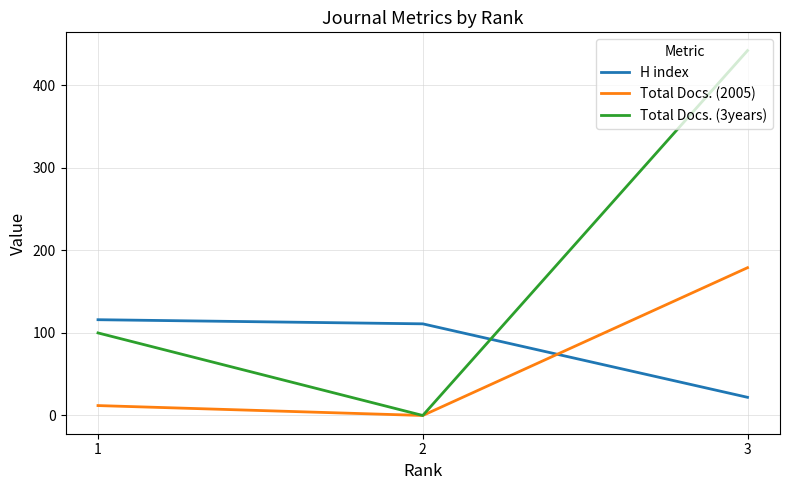

How many values in Total Docs. (2005) are above zero?

2